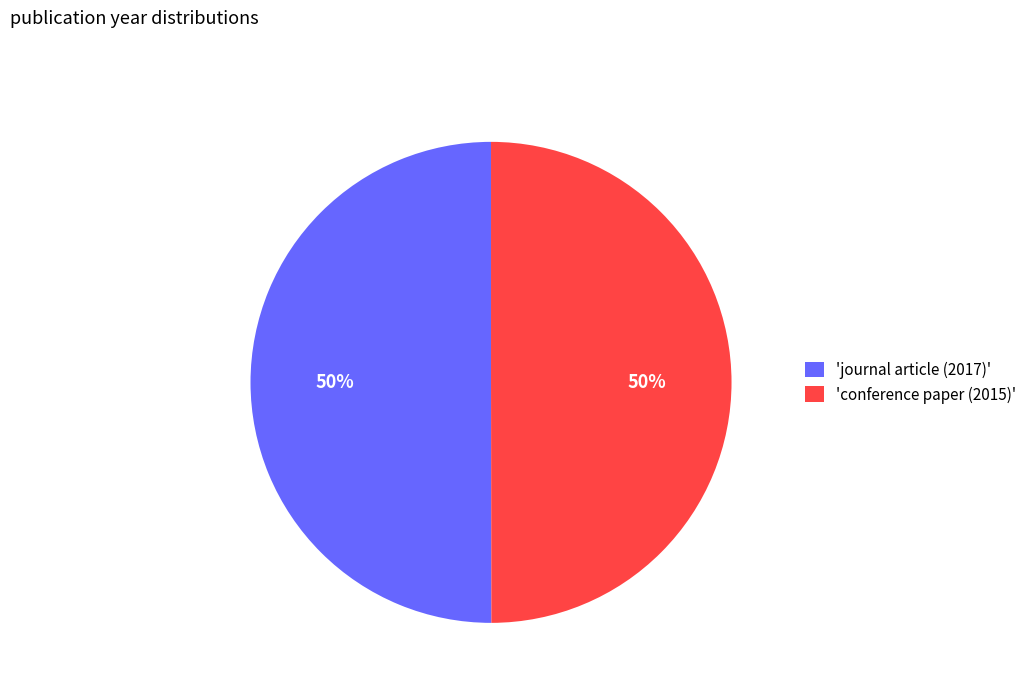

To the nearest percent, what percentage of the pie is 'conference paper (2015)'?

50%